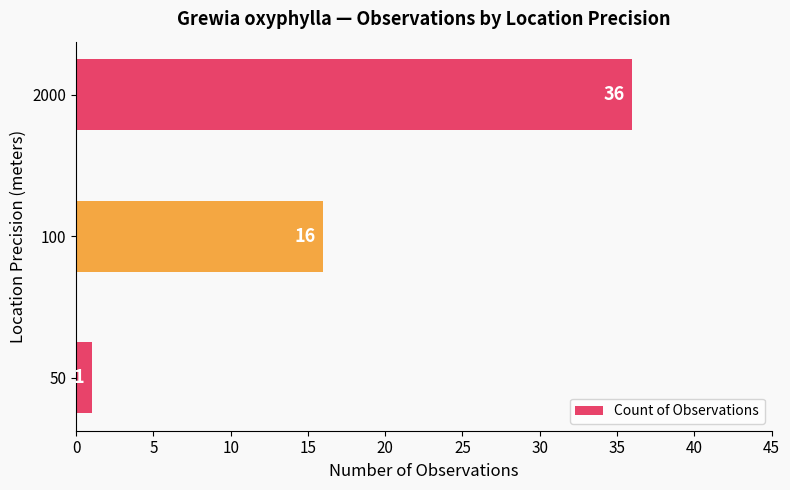

Between 2000 and 50, which is larger?

2000